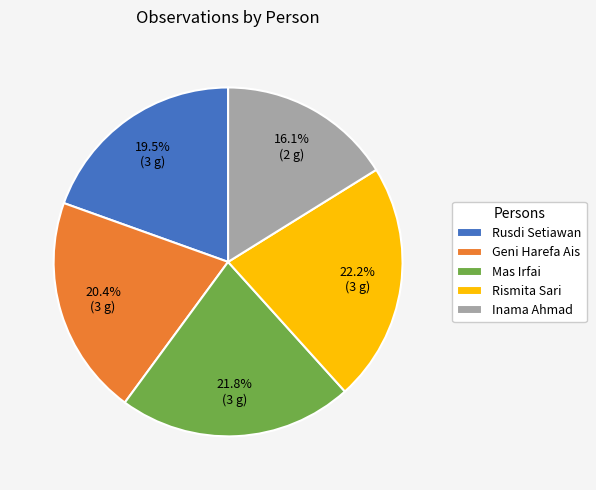

To the nearest percent, what percentage of the pie is Inama Ahmad?

16%